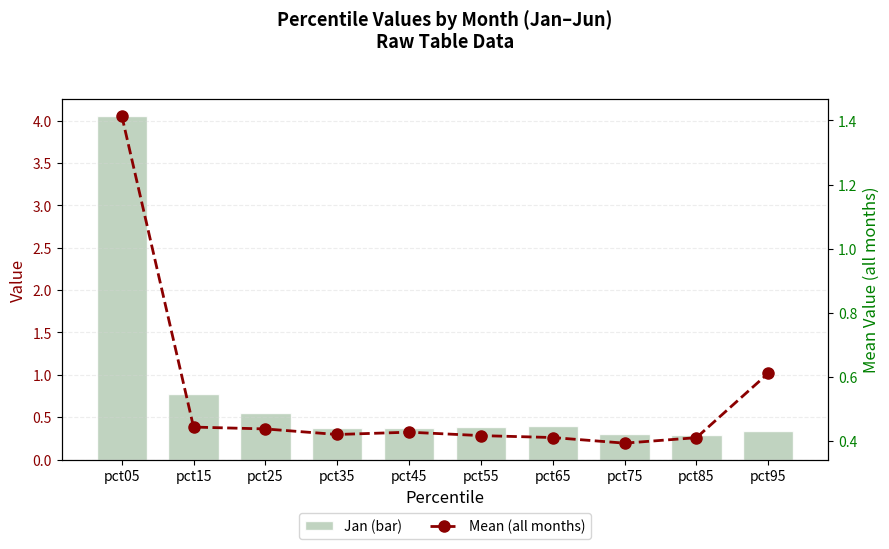

Reading left to right, what are all the values shown in this chart?

Jan (bar): pct05=4.0	pct15=0.8	pct25=0.5	pct35=0.4	pct45=0.4	pct55=0.4	pct65=0.4	pct75=0.3	pct85=0.3	pct95=0.3
Mean (all months): pct05=1.4	pct15=0.4	pct25=0.4	pct35=0.4	pct45=0.4	pct55=0.4	pct65=0.4	pct75=0.4	pct85=0.4	pct95=0.6